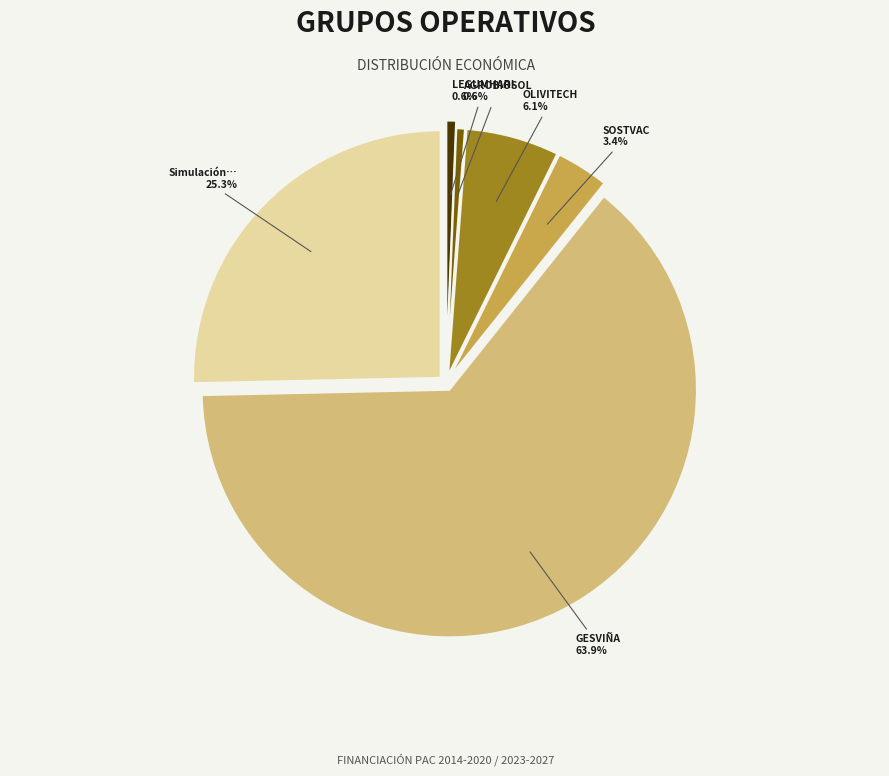

Is there any slice that represents more than half of the pie?

Yes